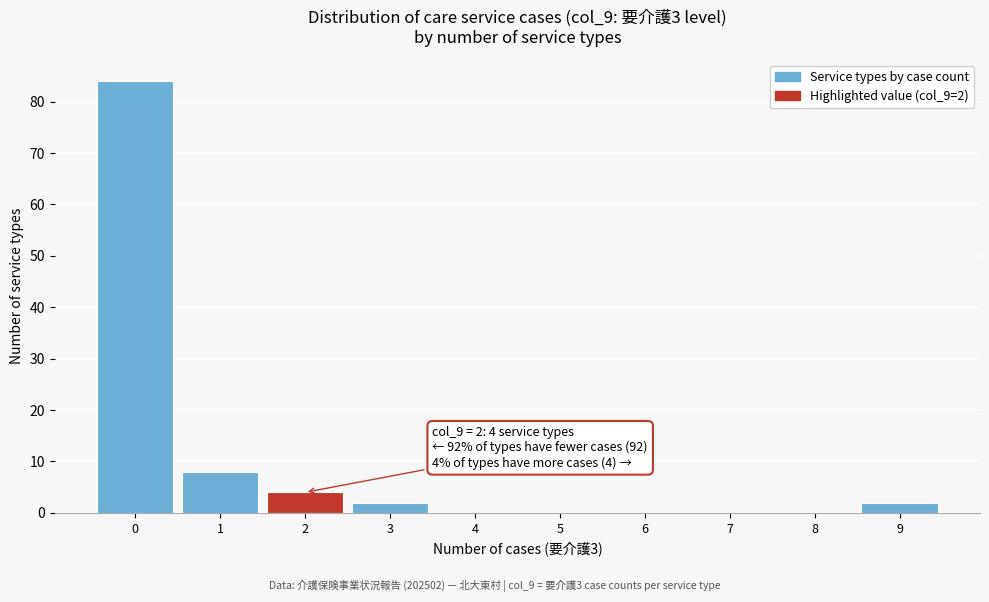

Over which range of the x-axis is the bar tallest?

-0.5 to 0.5